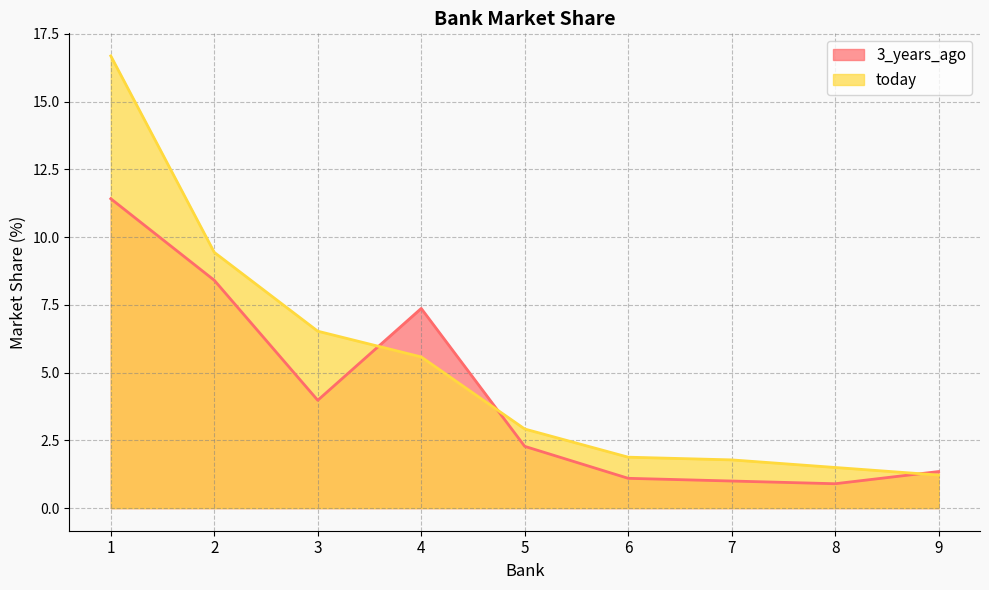

True or false: today has a value of 0.9 at 6.

False